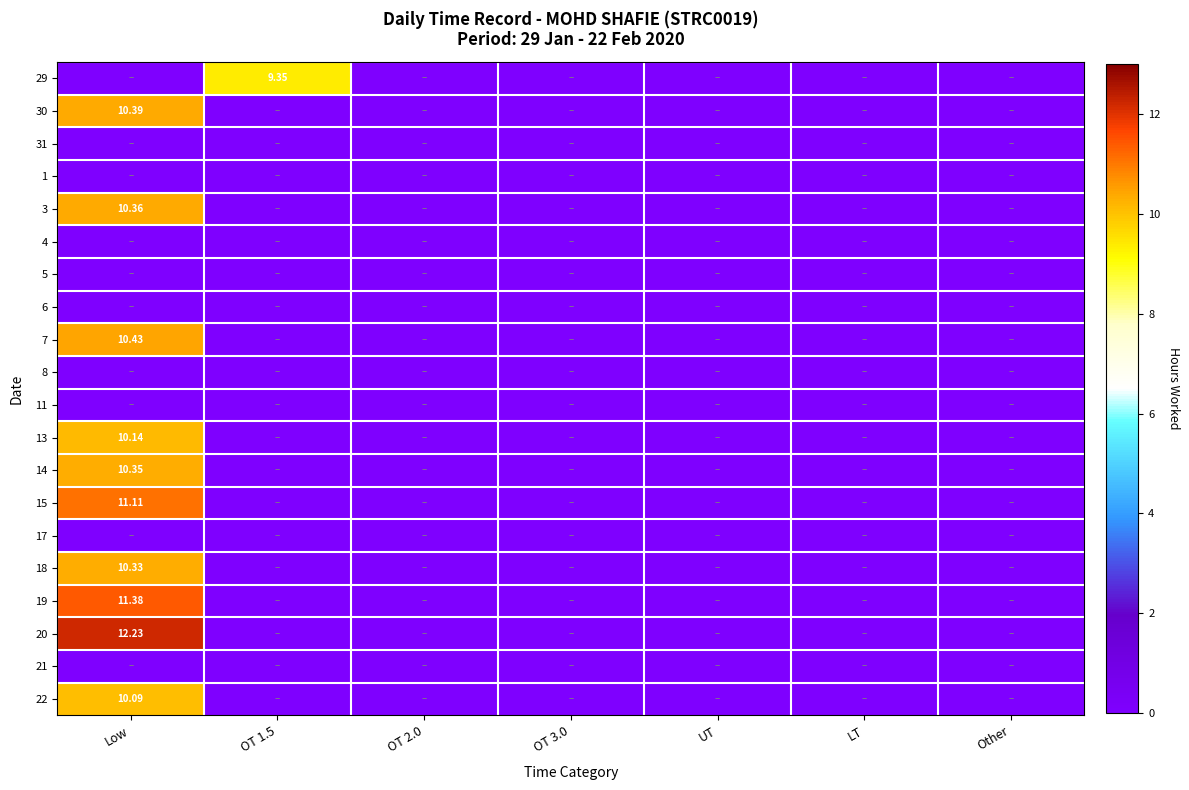

What is the sum of all 19 values?

11.4